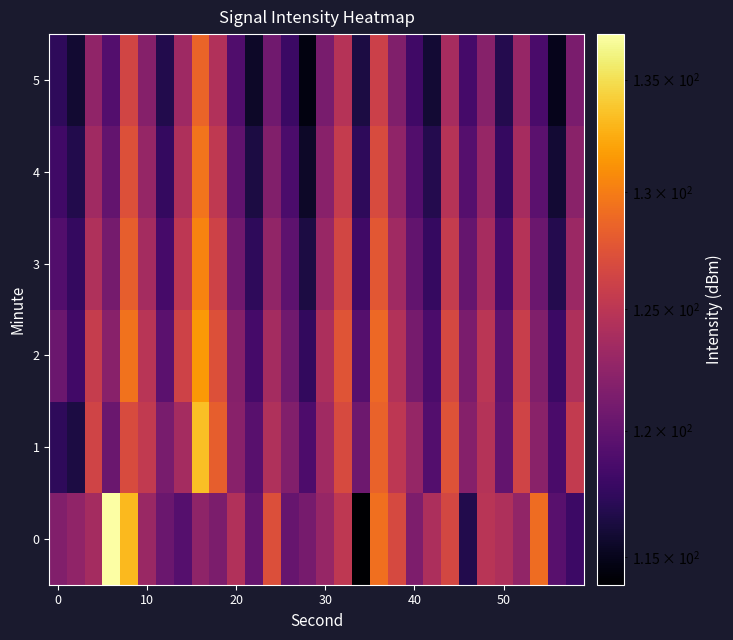

At how many categories does at least one series exceed 118?

30